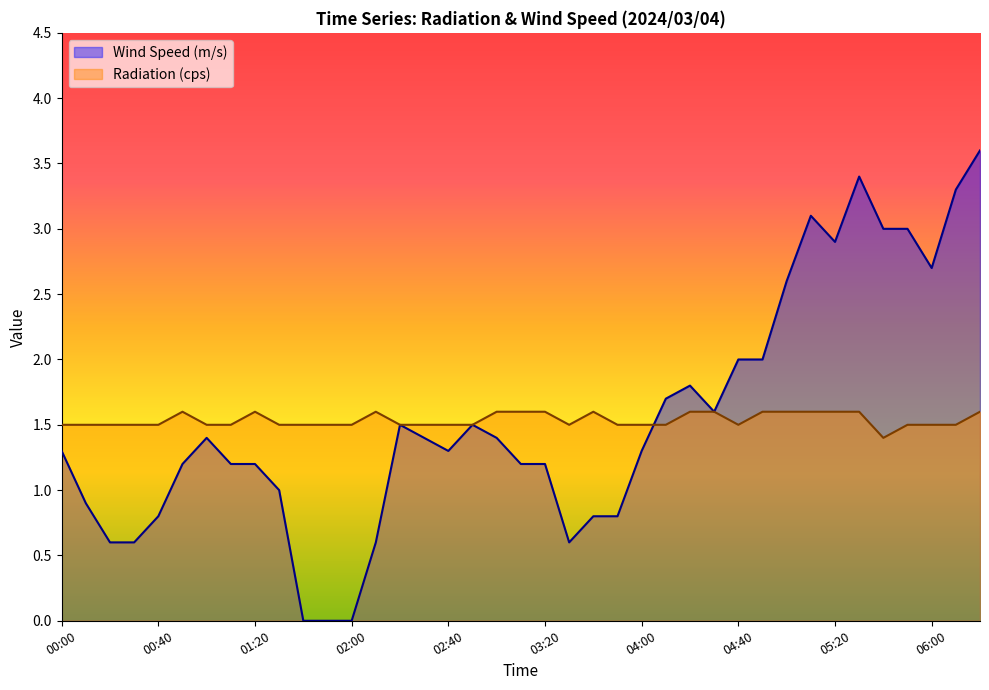

Which series ends up on top after the final intersection of Radiation (cps) and Wind Speed (m/s)?

Wind Speed (m/s)